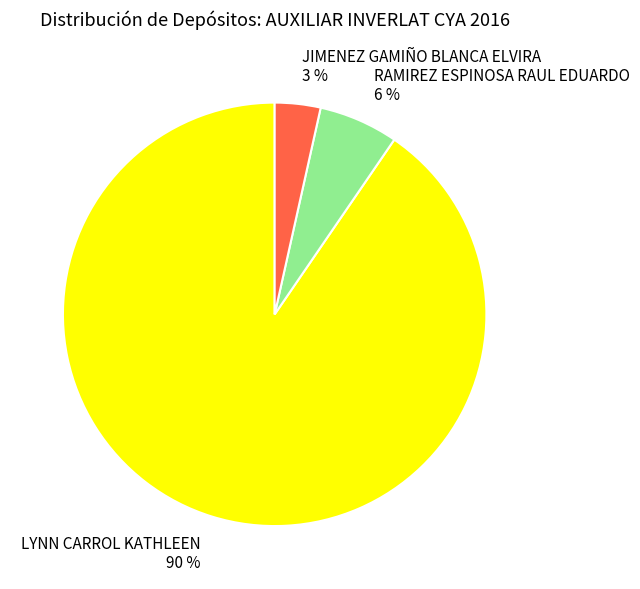

Which has a higher value, JIMENEZ GAMIÑO BLANCA ELVIRA or RAMIREZ ESPINOSA RAUL EDUARDO?

RAMIREZ ESPINOSA RAUL EDUARDO